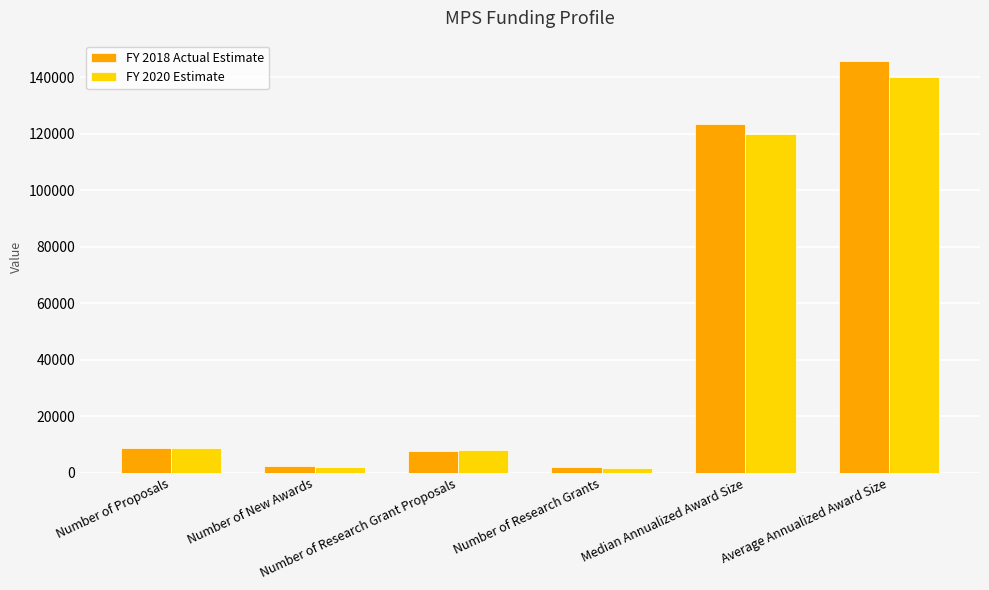

What is the total value across all series at Number of Research Grants?

3772